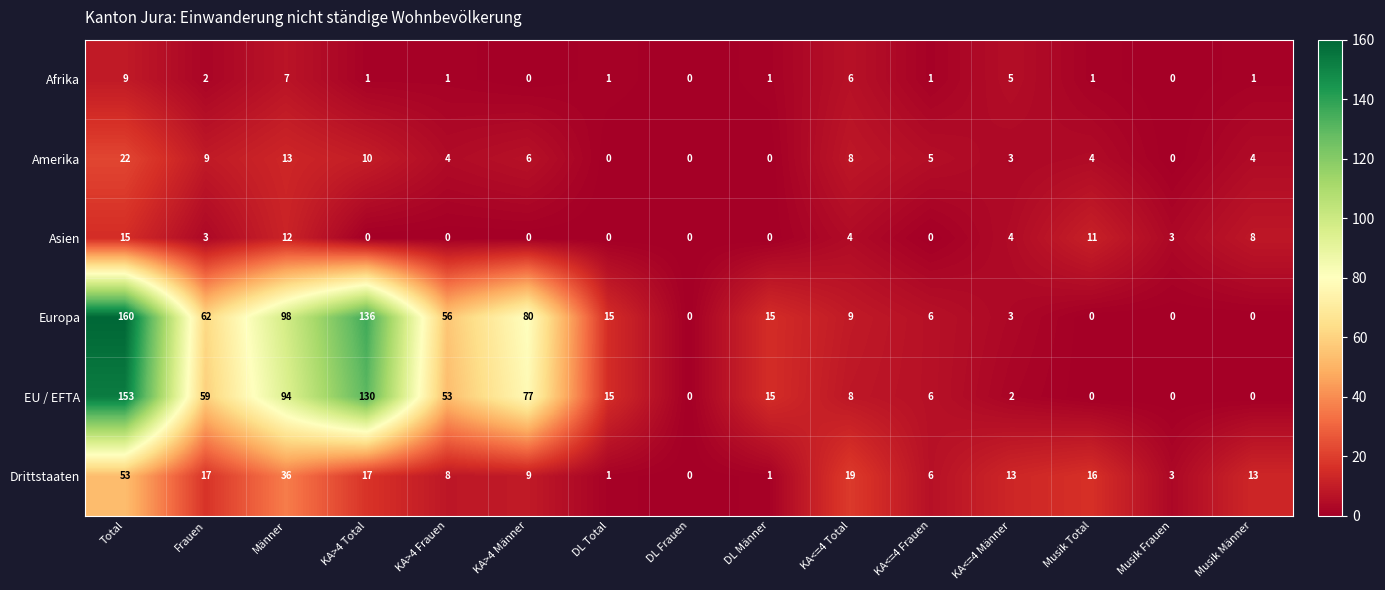

How many values in EU / EFTA are above zero?

11